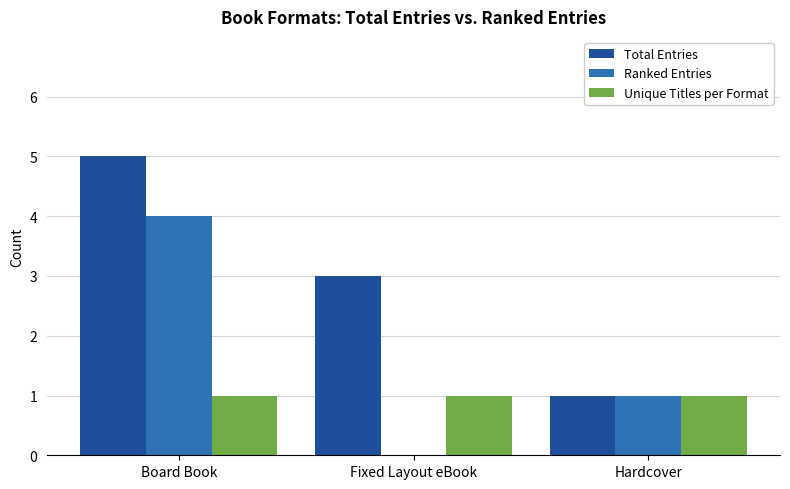

Which series has the largest total across all categories?

Total Entries